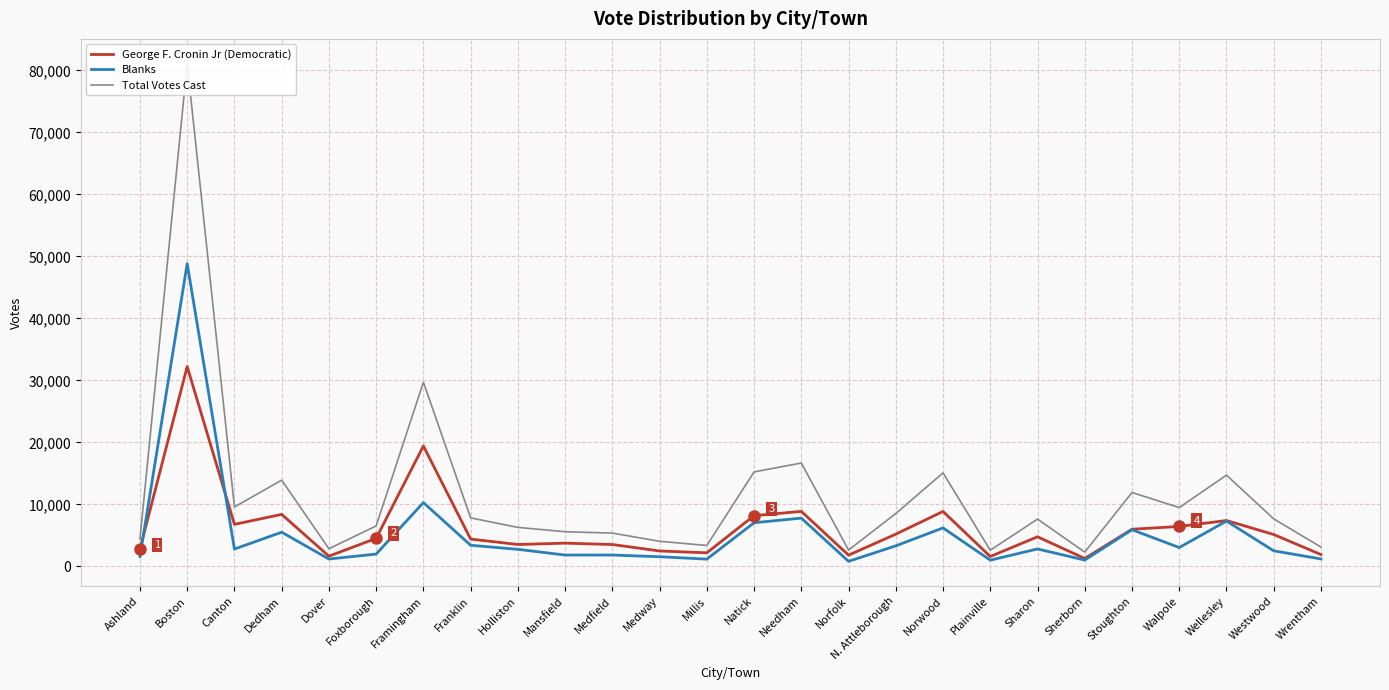

Where is the first local minimum for George F. Cronin Jr (Democratic)?

Canton